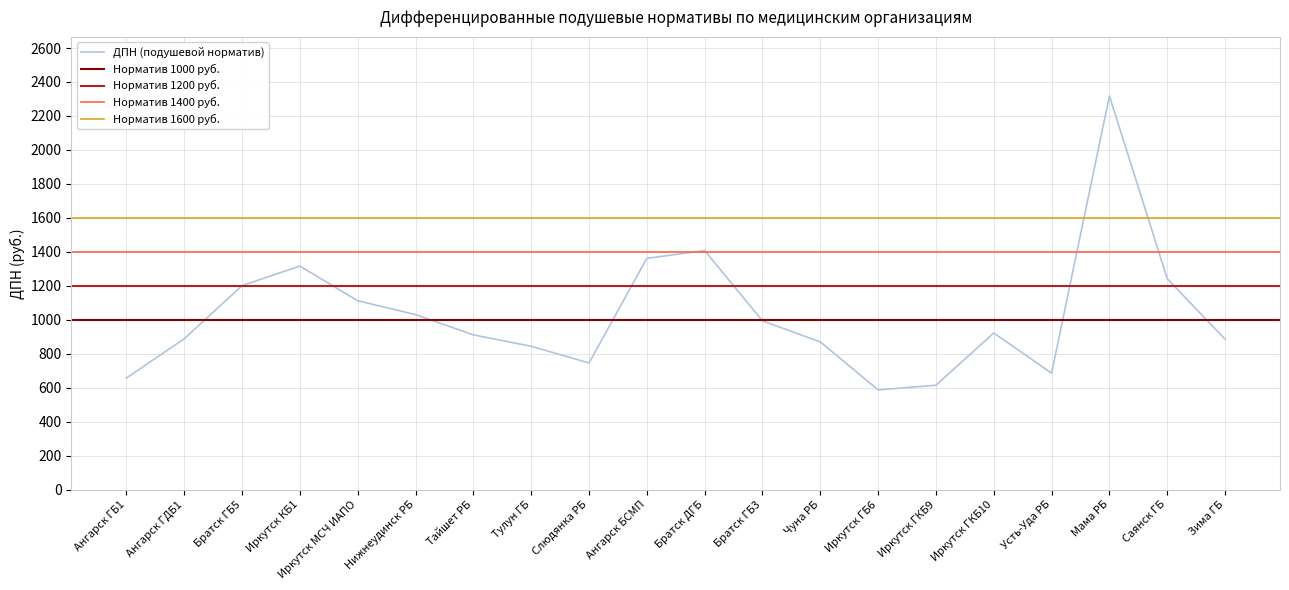

Reading left to right, extract all data points from this chart.

Ангарск ГБ1=657.1	Ангарск ГДБ1=888.3	Братск ГБ5=1201.1	Иркутск КБ1=1316.3	Иркутск МСЧ ИАПО=1112.1	Нижнеудинск РБ=1030.7	Тайшет РБ=911.3	Тулун ГБ=844.2	Слюдянка РБ=745.8	Ангарск БСМП=1361.7	Братск ДГБ=1407.5	Братск ГБ3=993.6	Чуна РБ=870.0	Иркутск ГБ6=587.4	Иркутск ГКБ9=614.9	Иркутск ГКБ10=922.2	Усть-Уда РБ=685.8	Мама РБ=2317.8	Саянск ГБ=1241.8	Зима ГБ=885.6